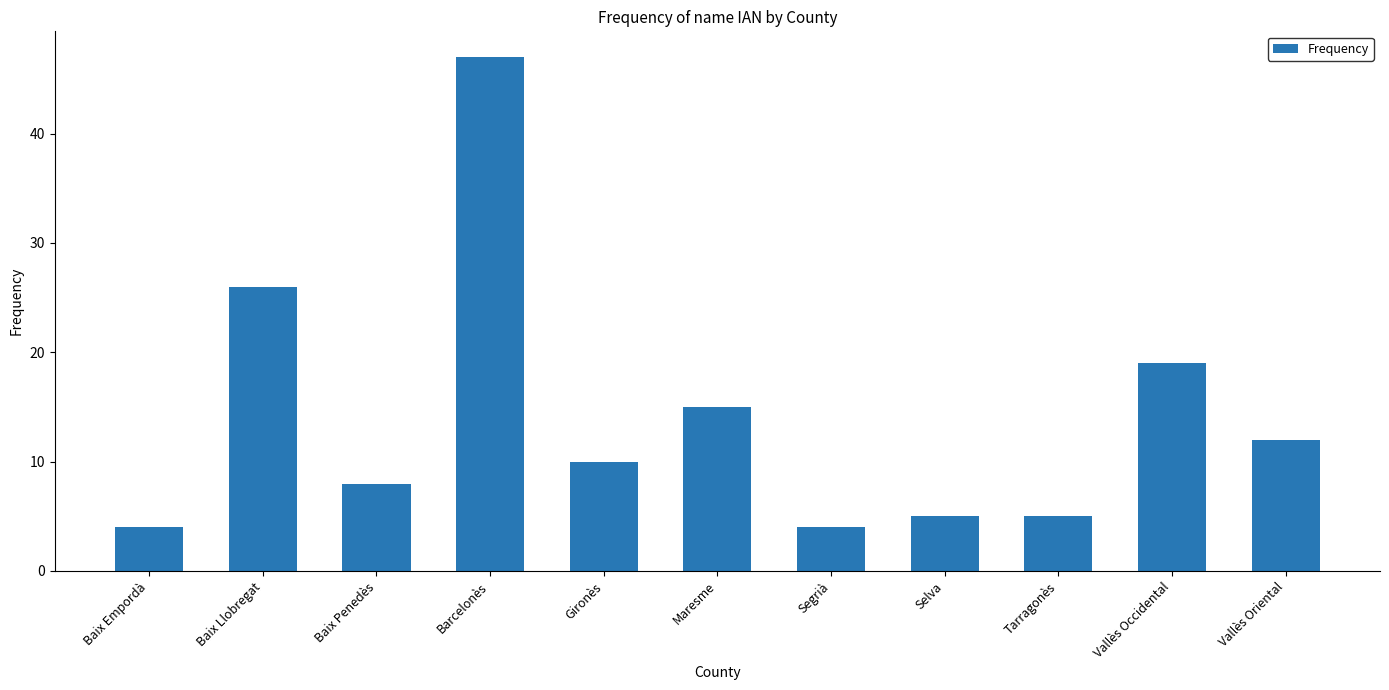

How many series are shown in this chart?

1